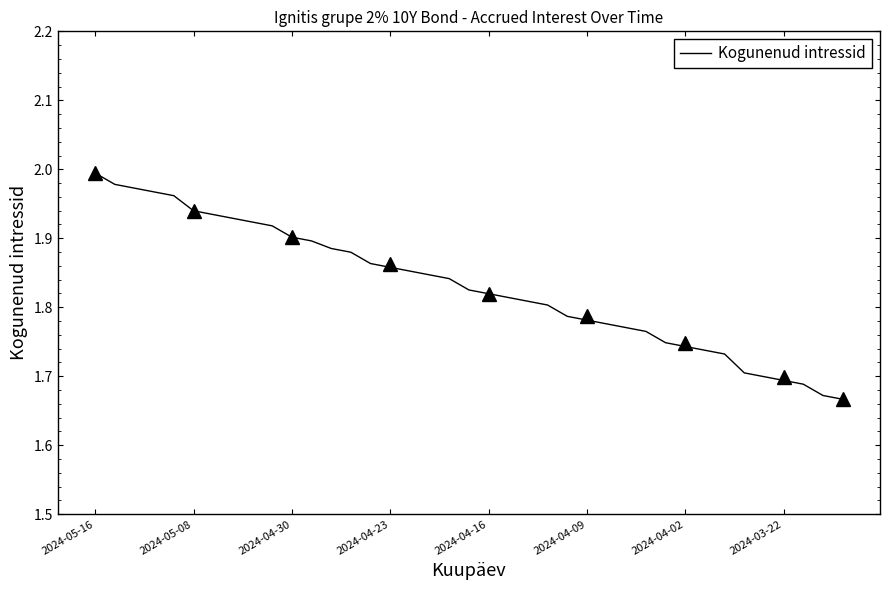

How many distinct data groups are displayed?

1